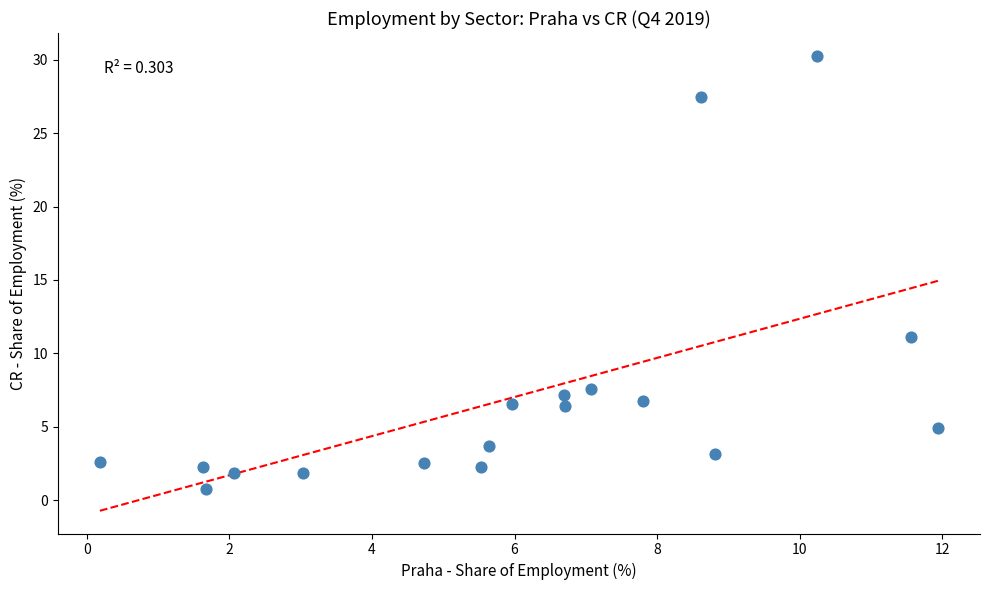

What Y value in the scatter plot is closest to 15?

11.1